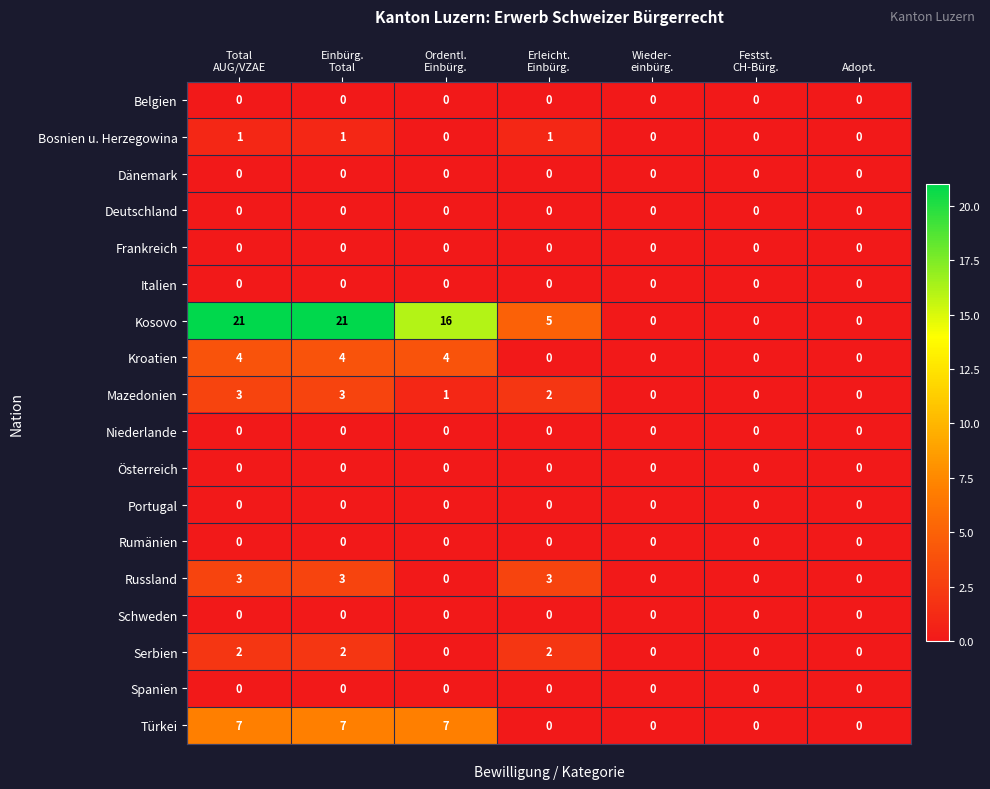

The Bosnien u. Herzegowina series shows 0 at Adopt.. True or false?

True